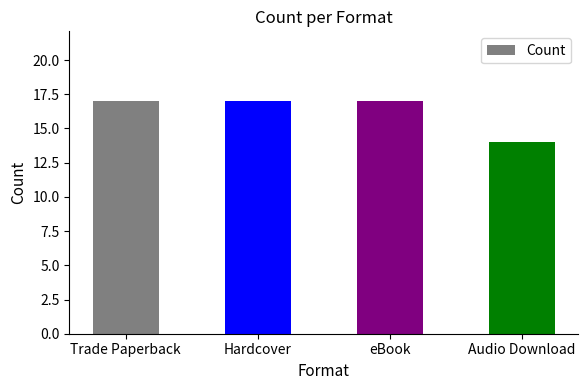

How many bars are there in total?

4